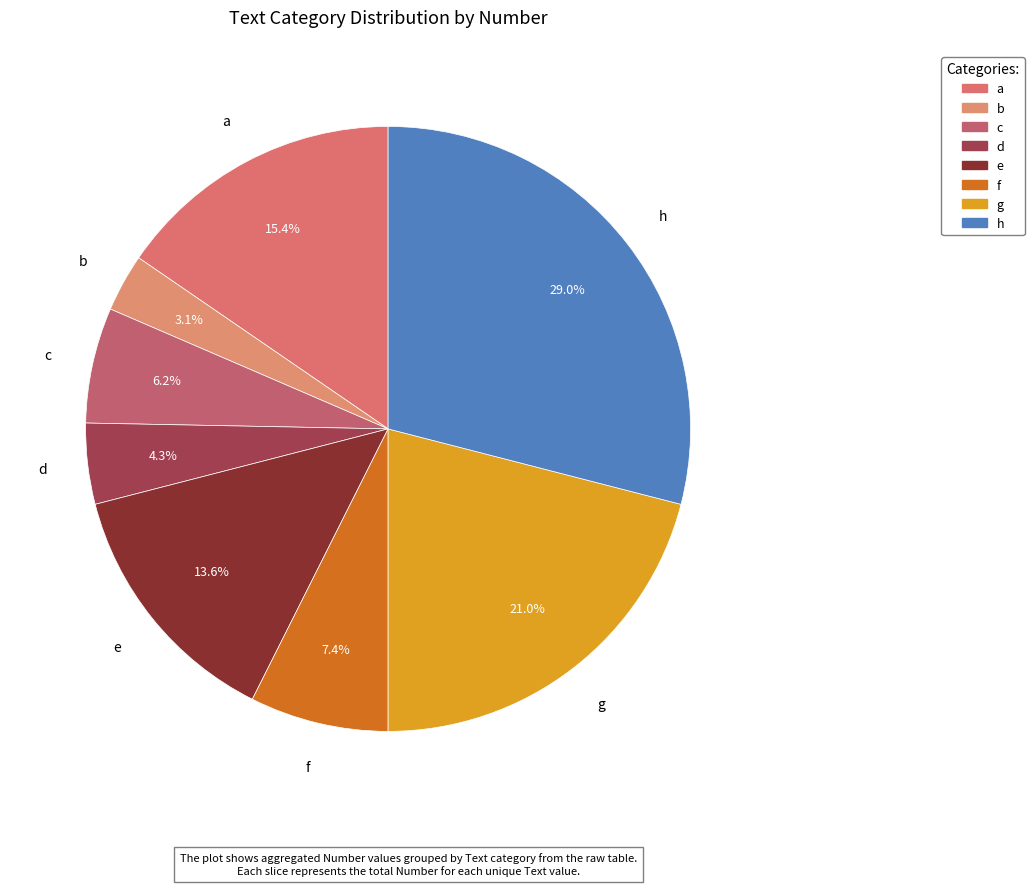

Is there a majority slice in this chart?

No